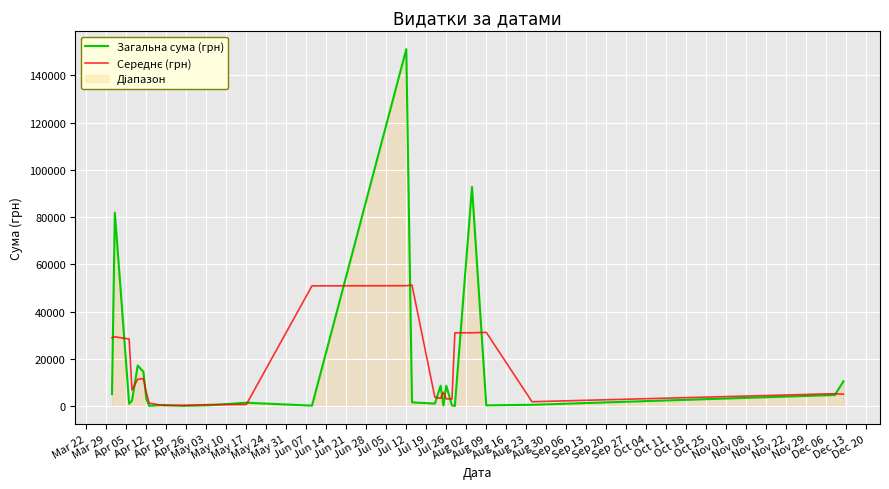

At which category is the sum across all series the highest?

Jul 12